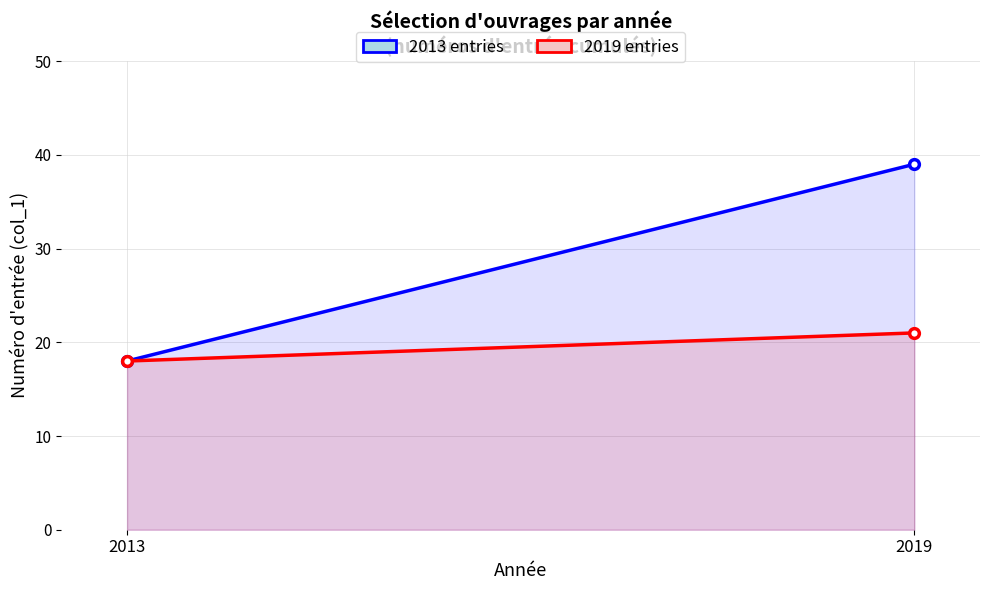

How many lines are shown in the chart?

2